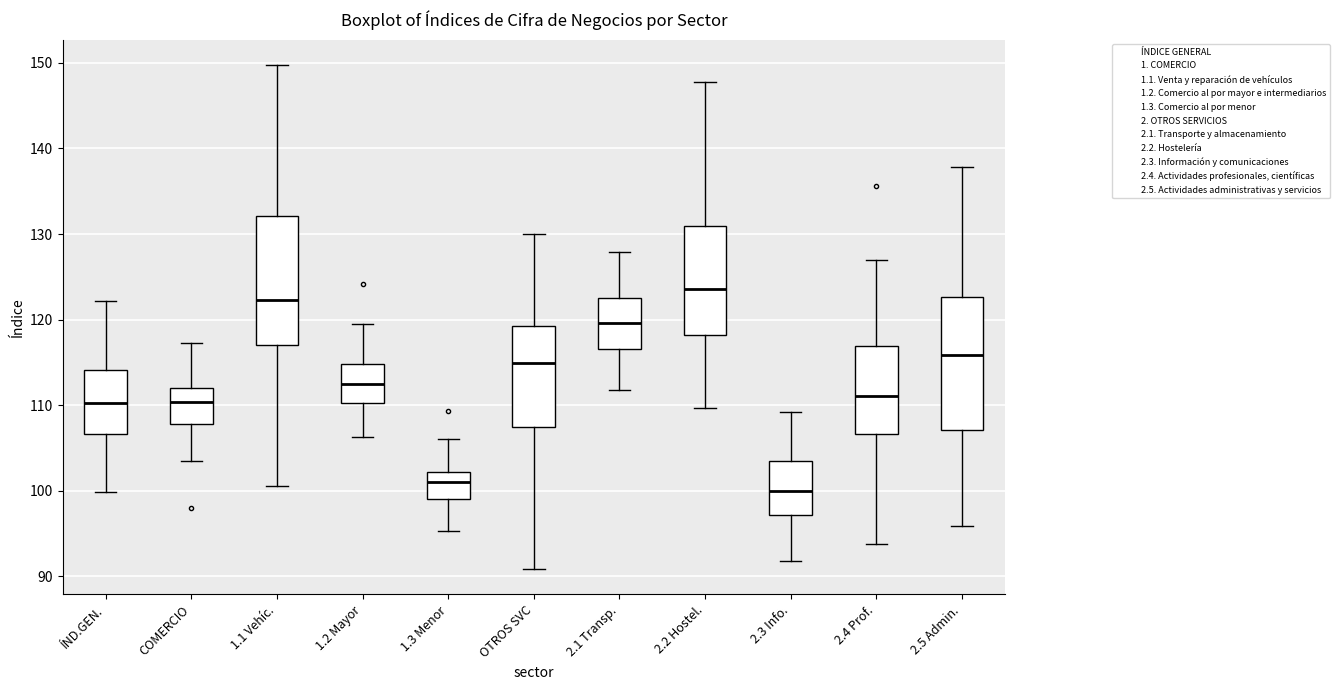

Reading left to right, read every box against the y-axis: the position of its median line, the range the box covers, and the ends of its whiskers. The values are not printed on the chart, so give them approximately, as read against the axis.

ÍND.GEN.: median 110, box 107 to 114, whiskers 100 to 122
COMERCIO: median 110, box 108 to 112, whiskers 103 to 117
1.1 Vehíc.: median 122, box 117 to 132, whiskers 101 to 150
1.2 Mayor: median 112, box 110 to 115, whiskers 106 to 119
1.3 Menor: median 101, box 99 to 102, whiskers 95 to 106
OTROS SVC: median 115, box 107 to 119, whiskers 91 to 130
2.1 Transp.: median 120, box 117 to 123, whiskers 112 to 128
2.2 Hostel.: median 124, box 118 to 131, whiskers 110 to 148
2.3 Info.: median 100, box 97 to 103, whiskers 92 to 109
2.4 Prof.: median 111, box 107 to 117, whiskers 94 to 127
2.5 Admin.: median 116, box 107 to 123, whiskers 96 to 138